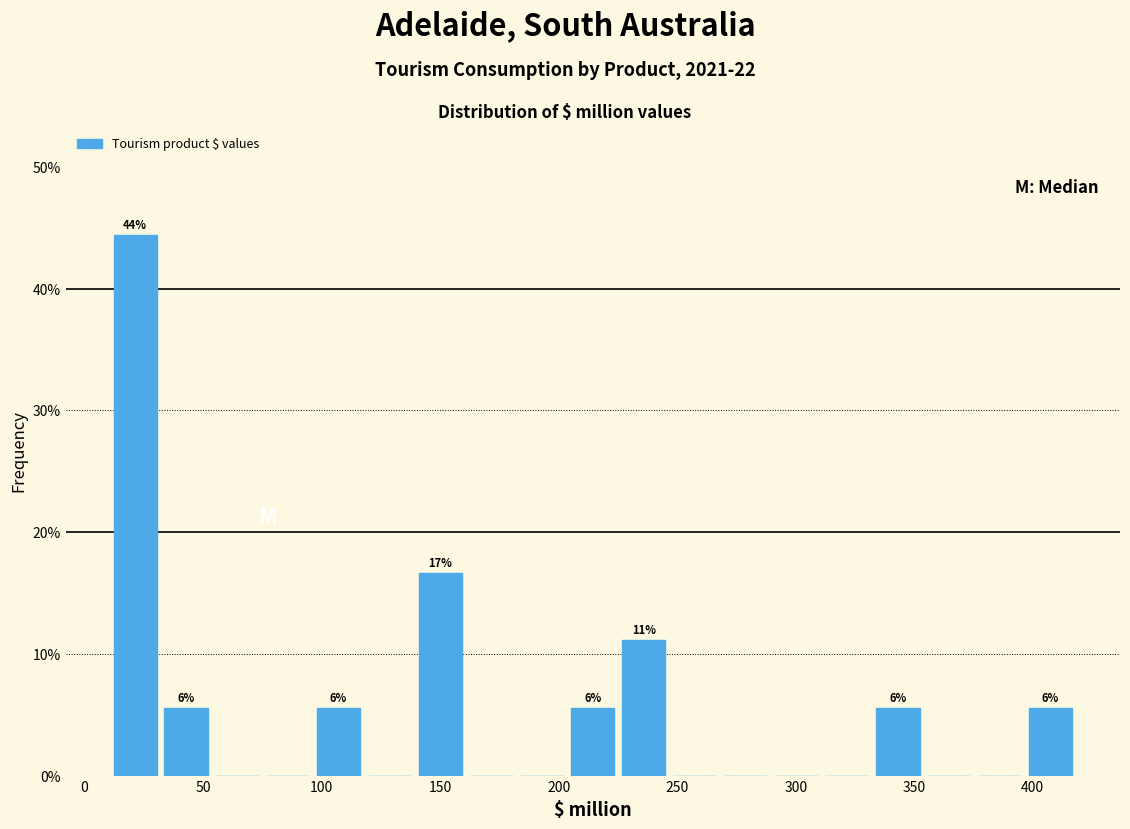

Over which range of the x-axis is the bar tallest?

10 to 30